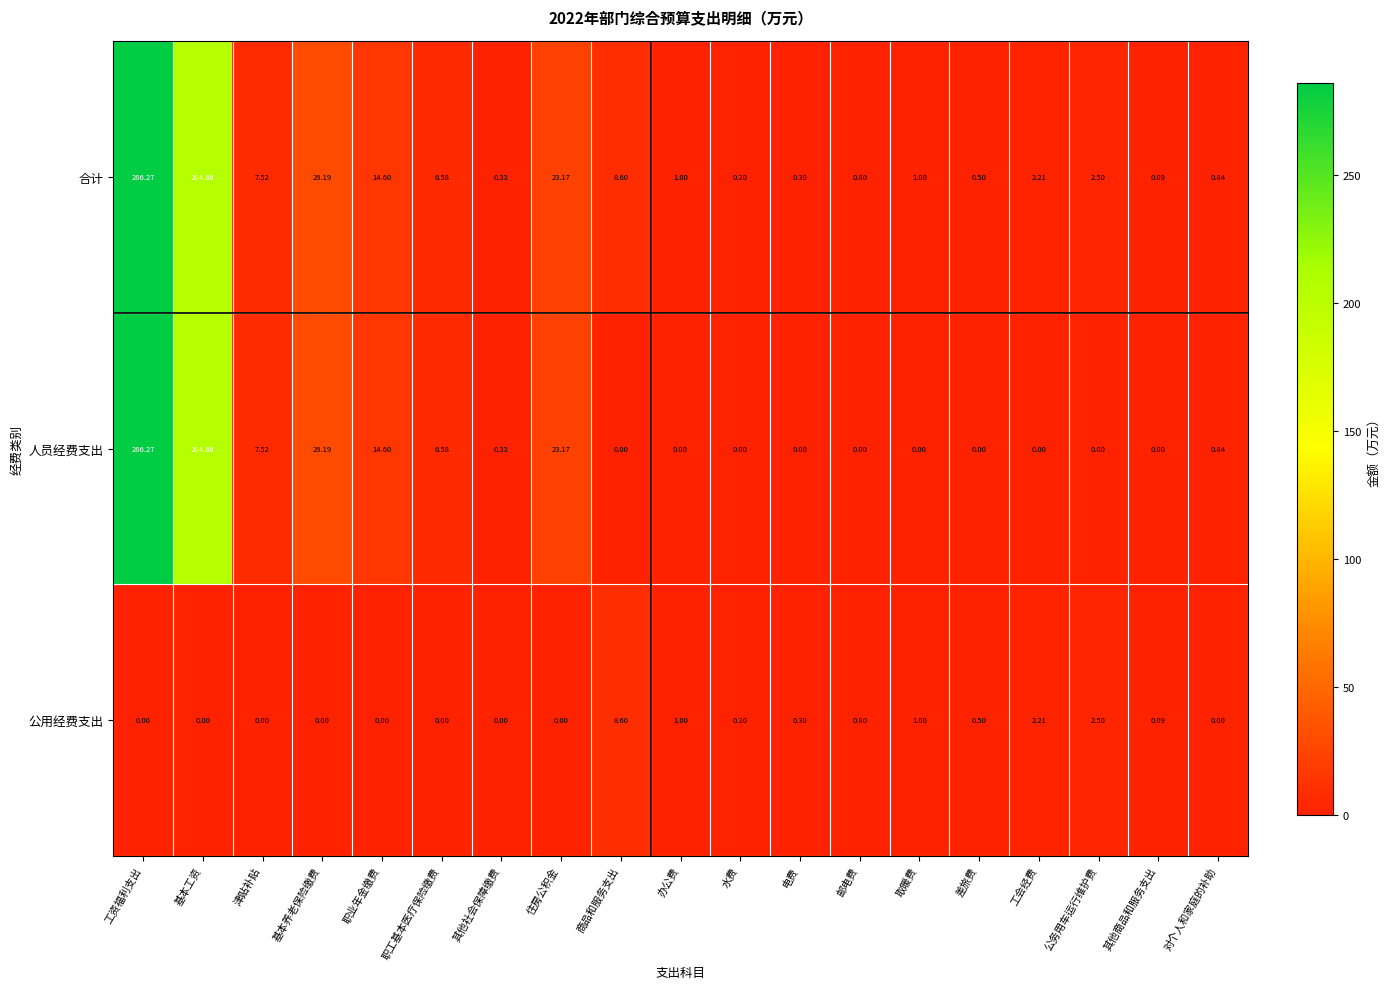

How many values in the 合计 series exceed 2?

10